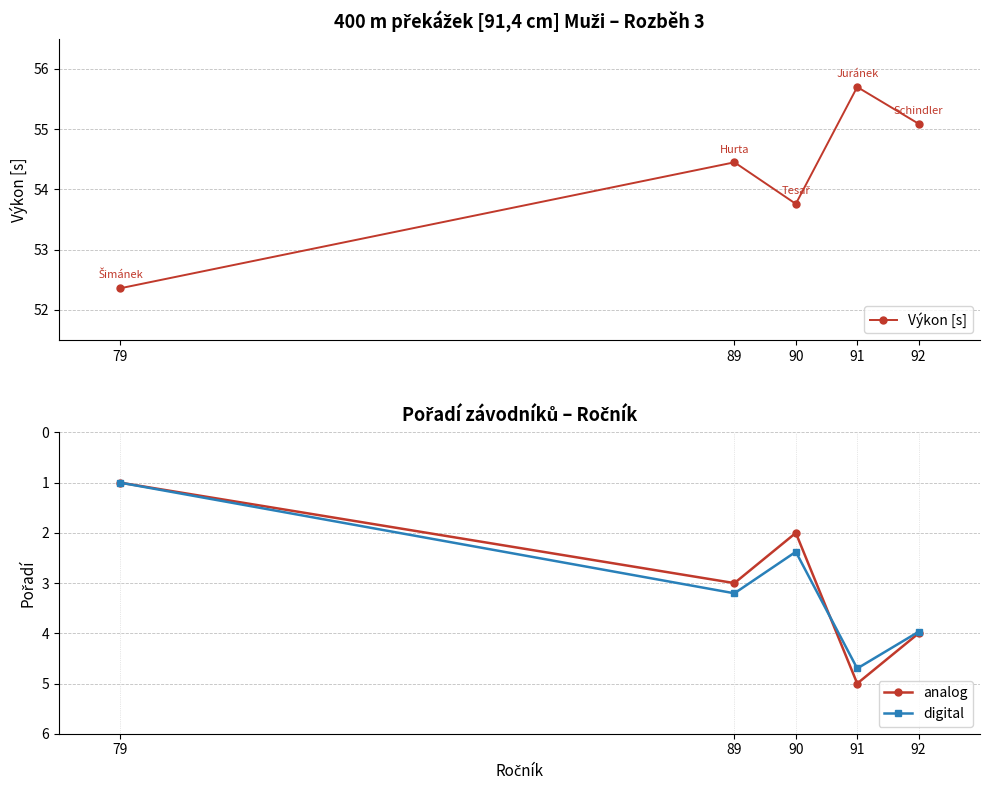

Is it true that analog equals 2.9 at 91?

False